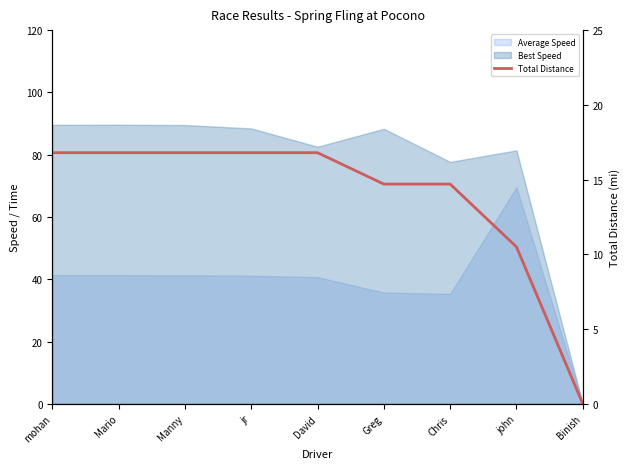

At which label does the data first exceed 16?

mohan